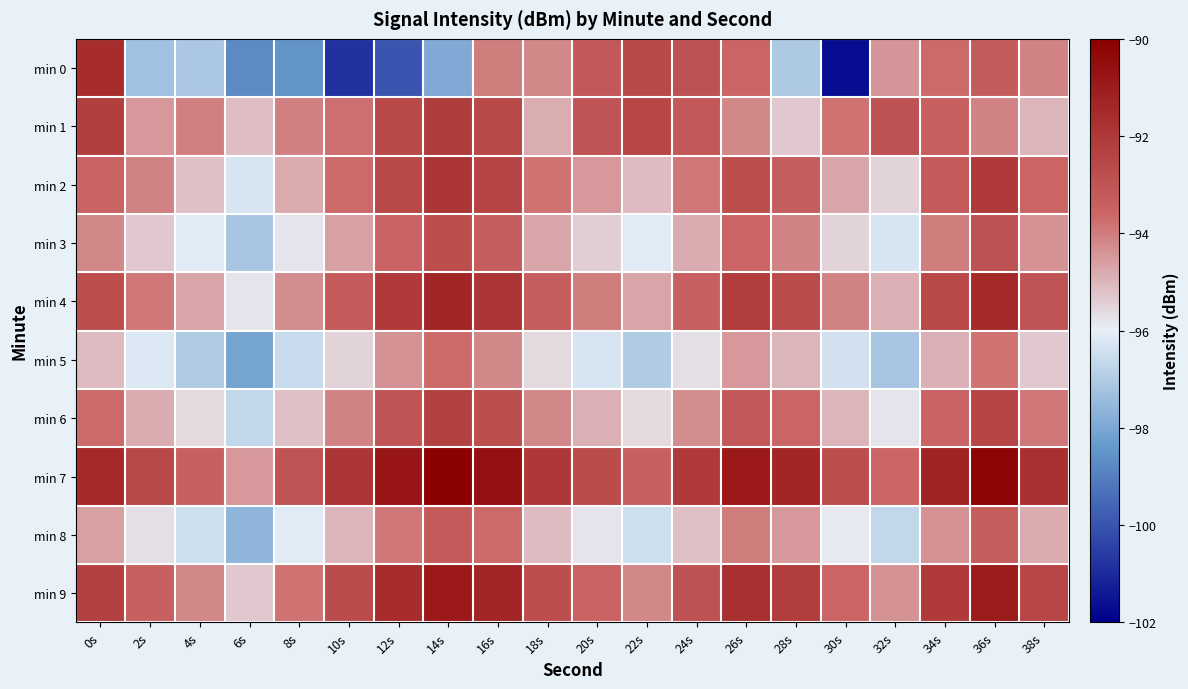

What is the difference between the maximum and second lowest values in the min 2 series?

3.6